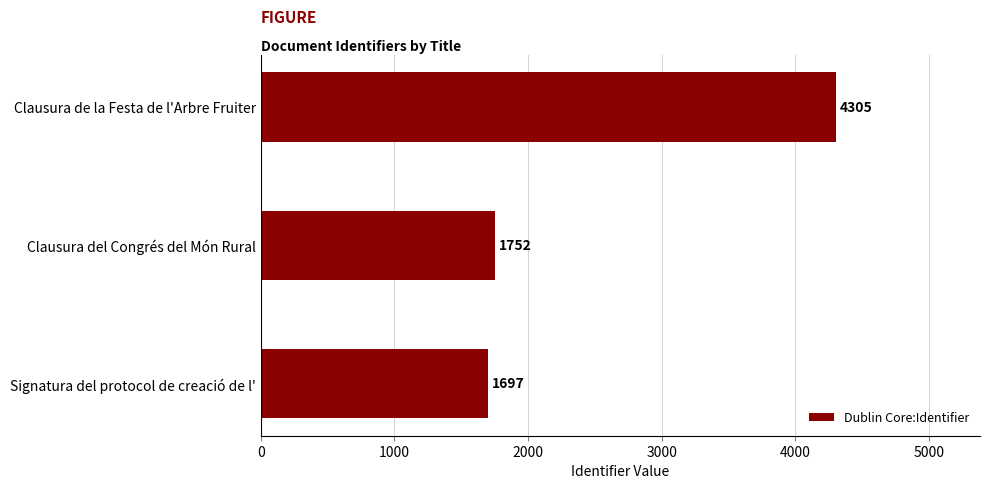

Rank the categories by value from highest to lowest.

Clausura de la Festa de l'Arbre Fruiter, Clausura del Congrés del Món Rural, Signatura del protocol de creació de l'